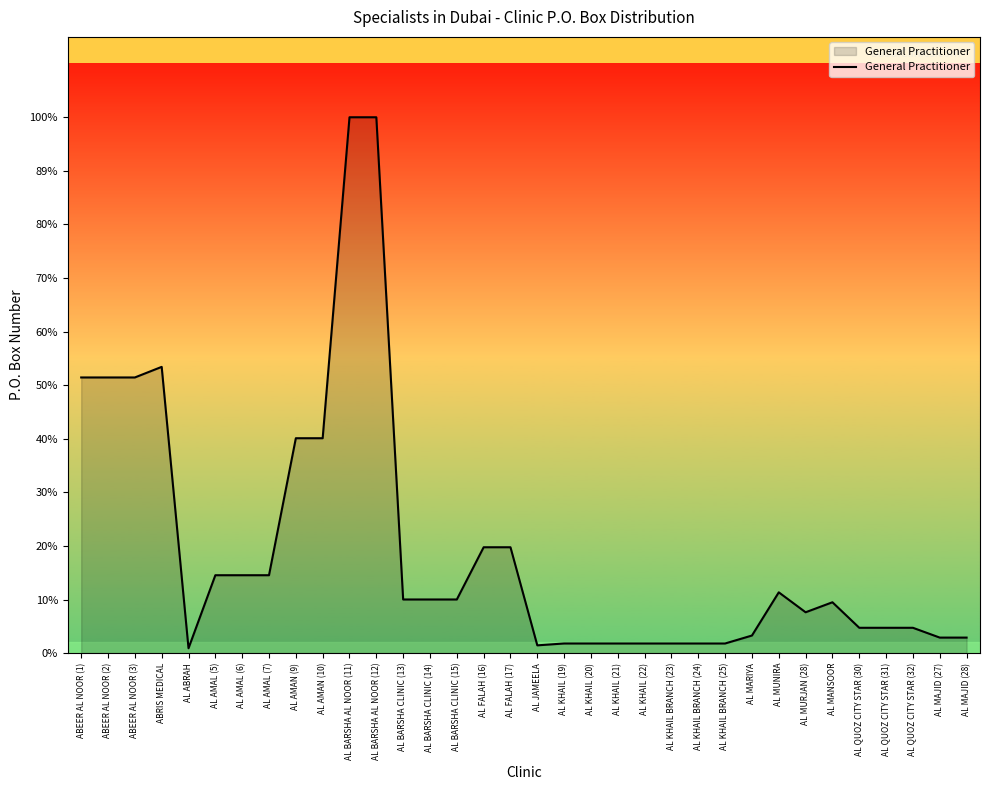

Which category has the highest value across all series?

AL BARSHA AL NOOR (11)